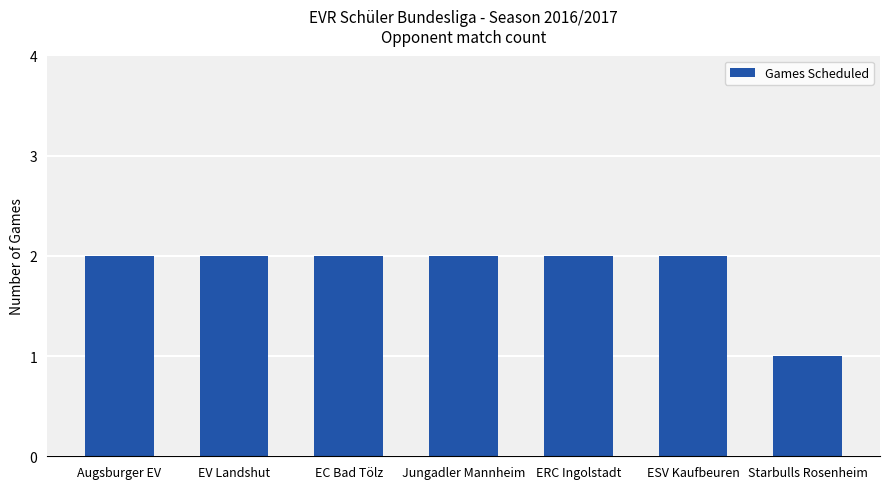

What position from the right is Starbulls Rosenheim?

1